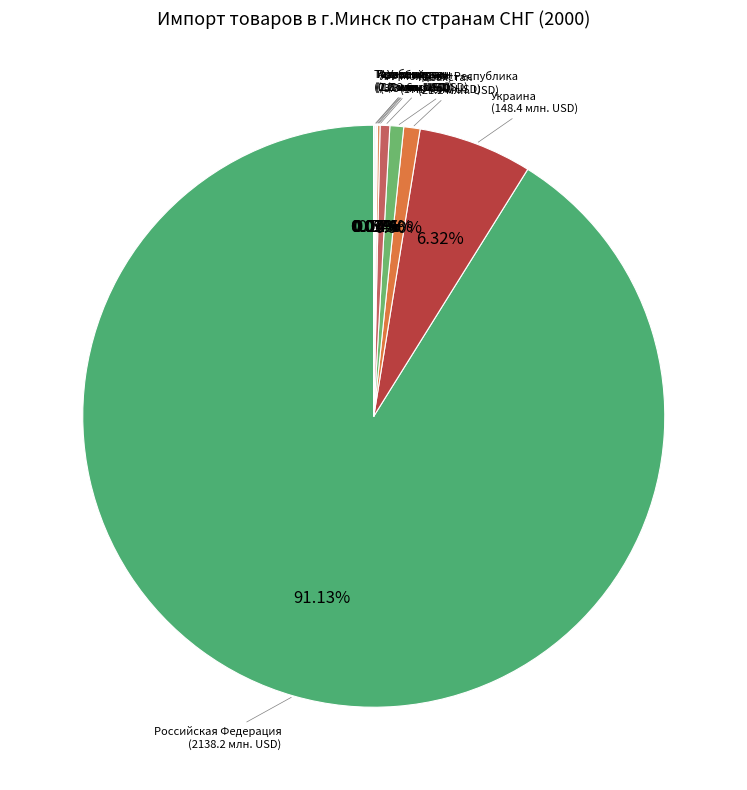

Is there any slice that represents more than half of the pie?

Yes